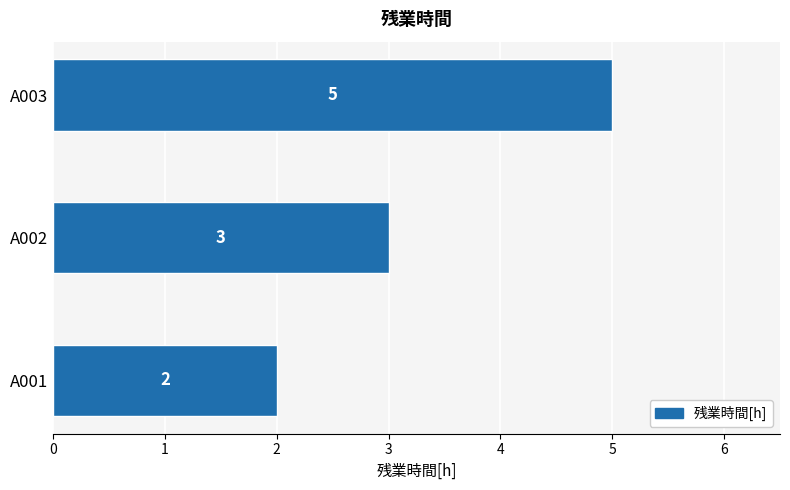

Which has a higher value, A002 or A001?

A002